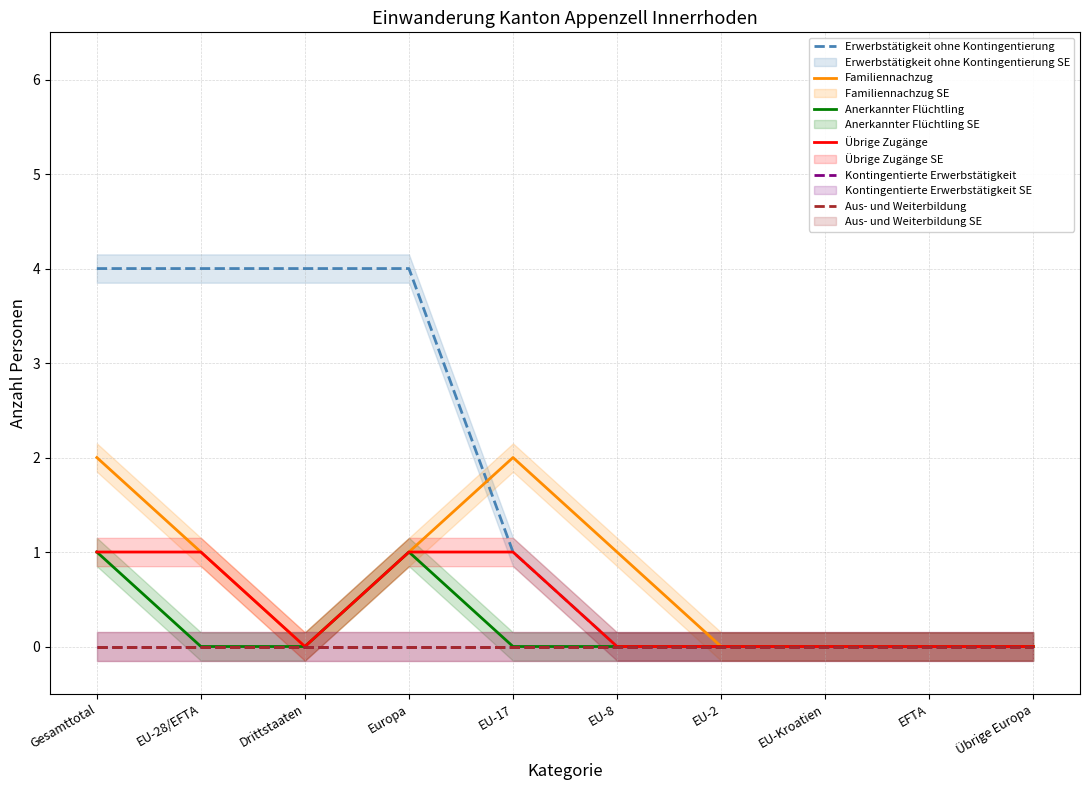

What is the sum of all Anerkannter Flüchtling values?

2